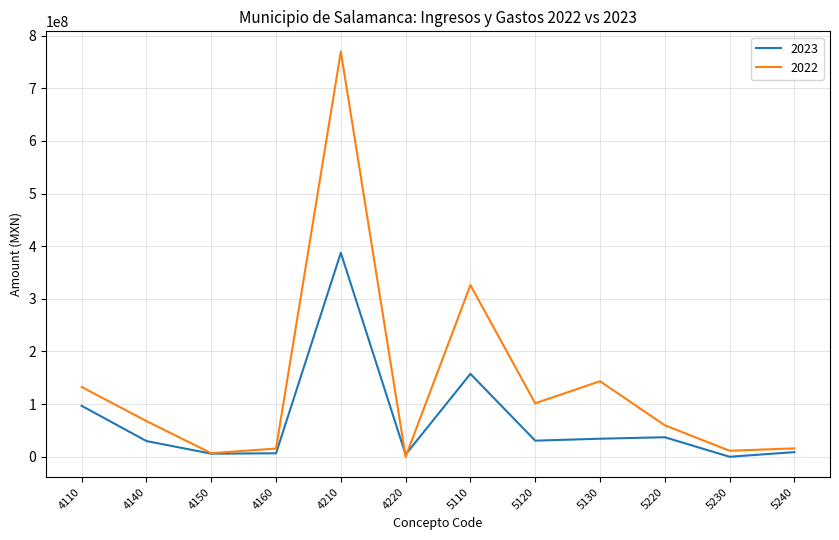

What is the difference between the 2022 values at 4140 and 5110?

258266576.8